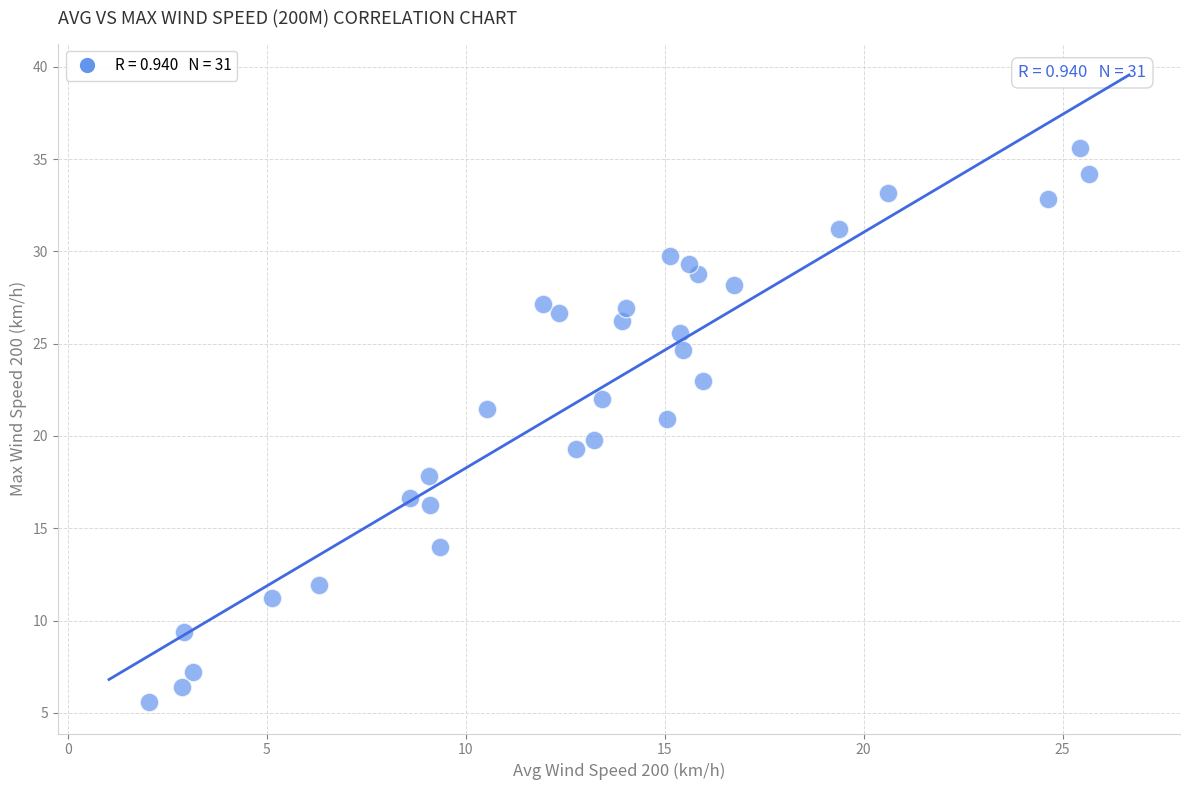

What is the range of Y values (max minus min)?

30.0